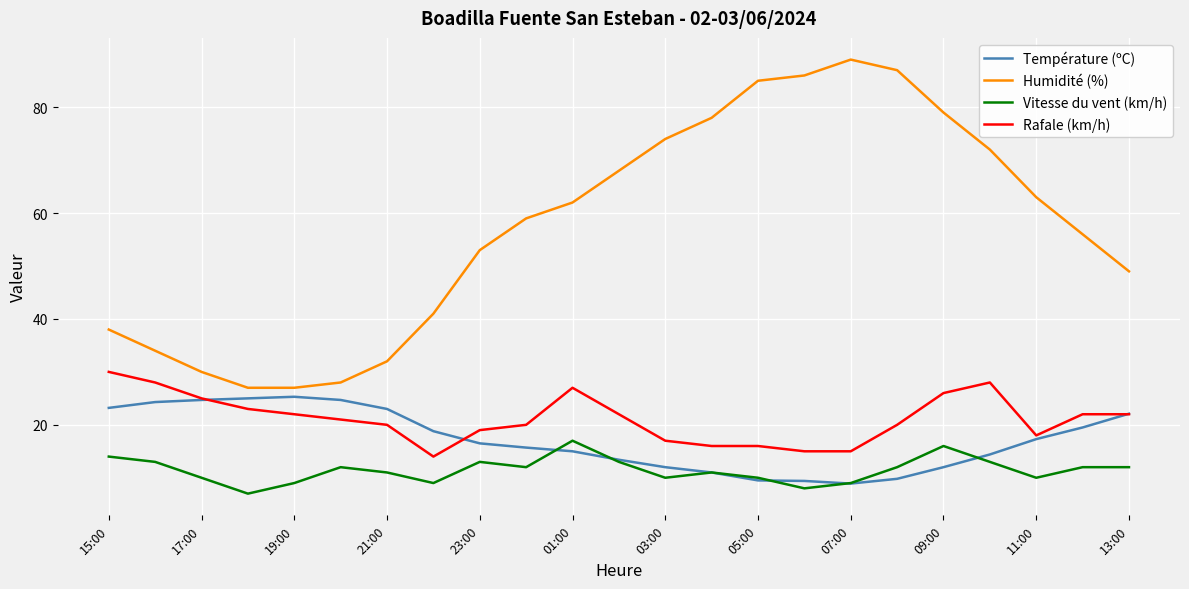

Rank the series by their maximum value, from highest to lowest.

Humidité (%), Rafale (km/h), Température (ºC), Vitesse du vent (km/h)